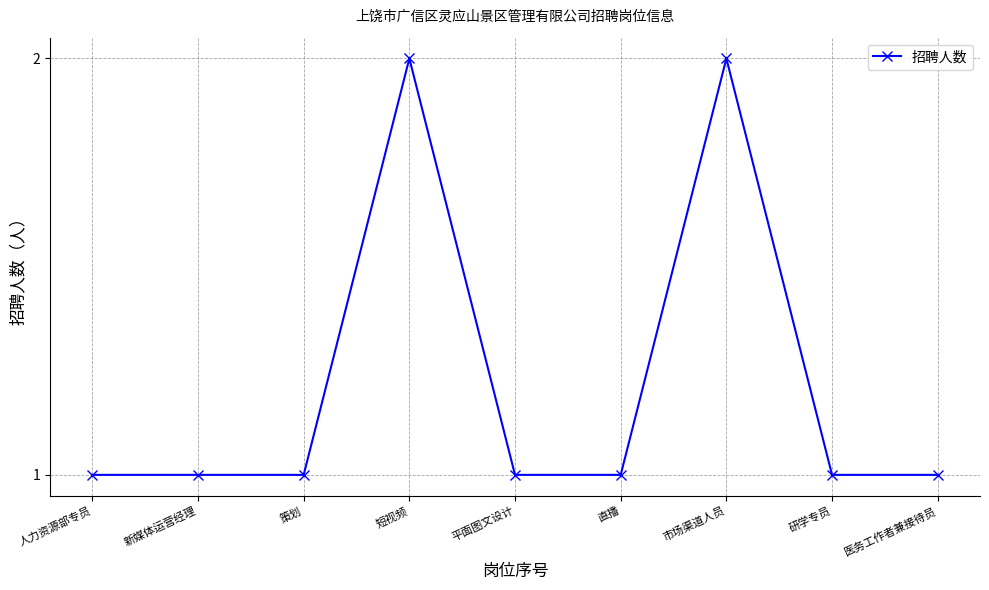

Reading left to right, extract all data points from this chart.

人力资源部专员=1	新媒体运营经理=1	策划=1	短视频=2	平面图文设计=1	直播=1	市场渠道人员=2	研学专员=1	医务工作者兼接待员=1